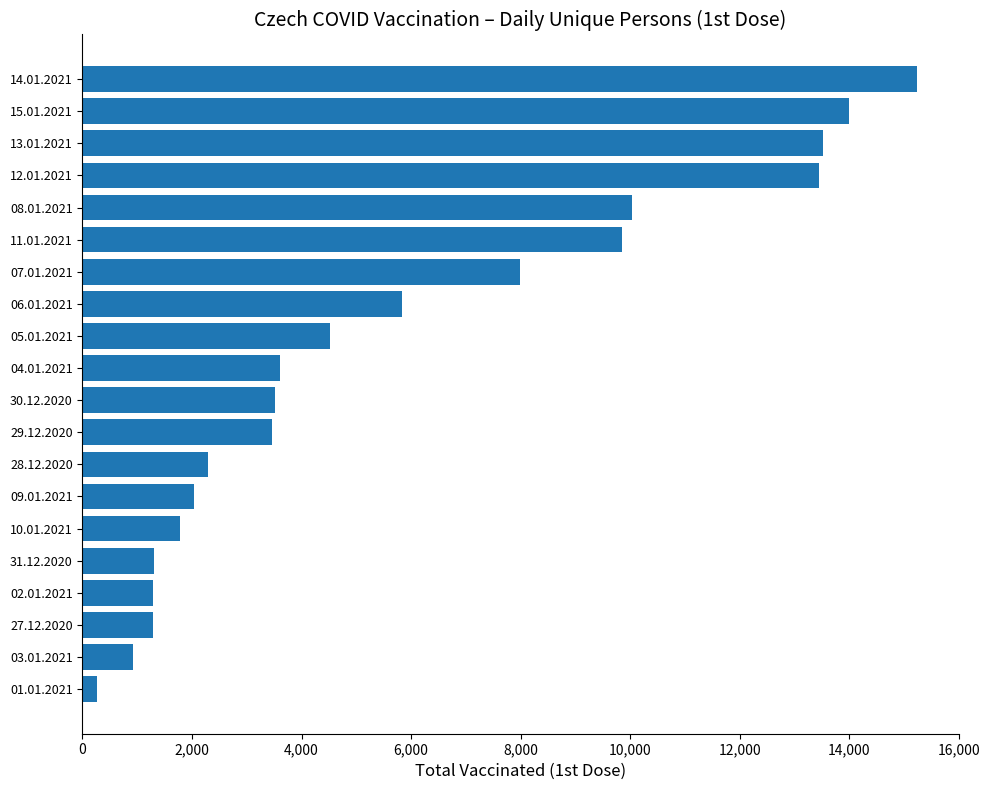

What is the maximum value shown in the chart?

15239